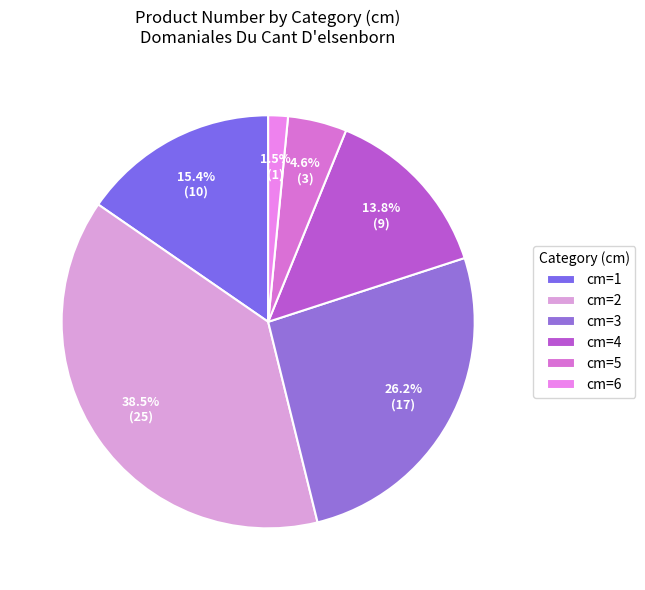

How many slices are in this pie chart?

6